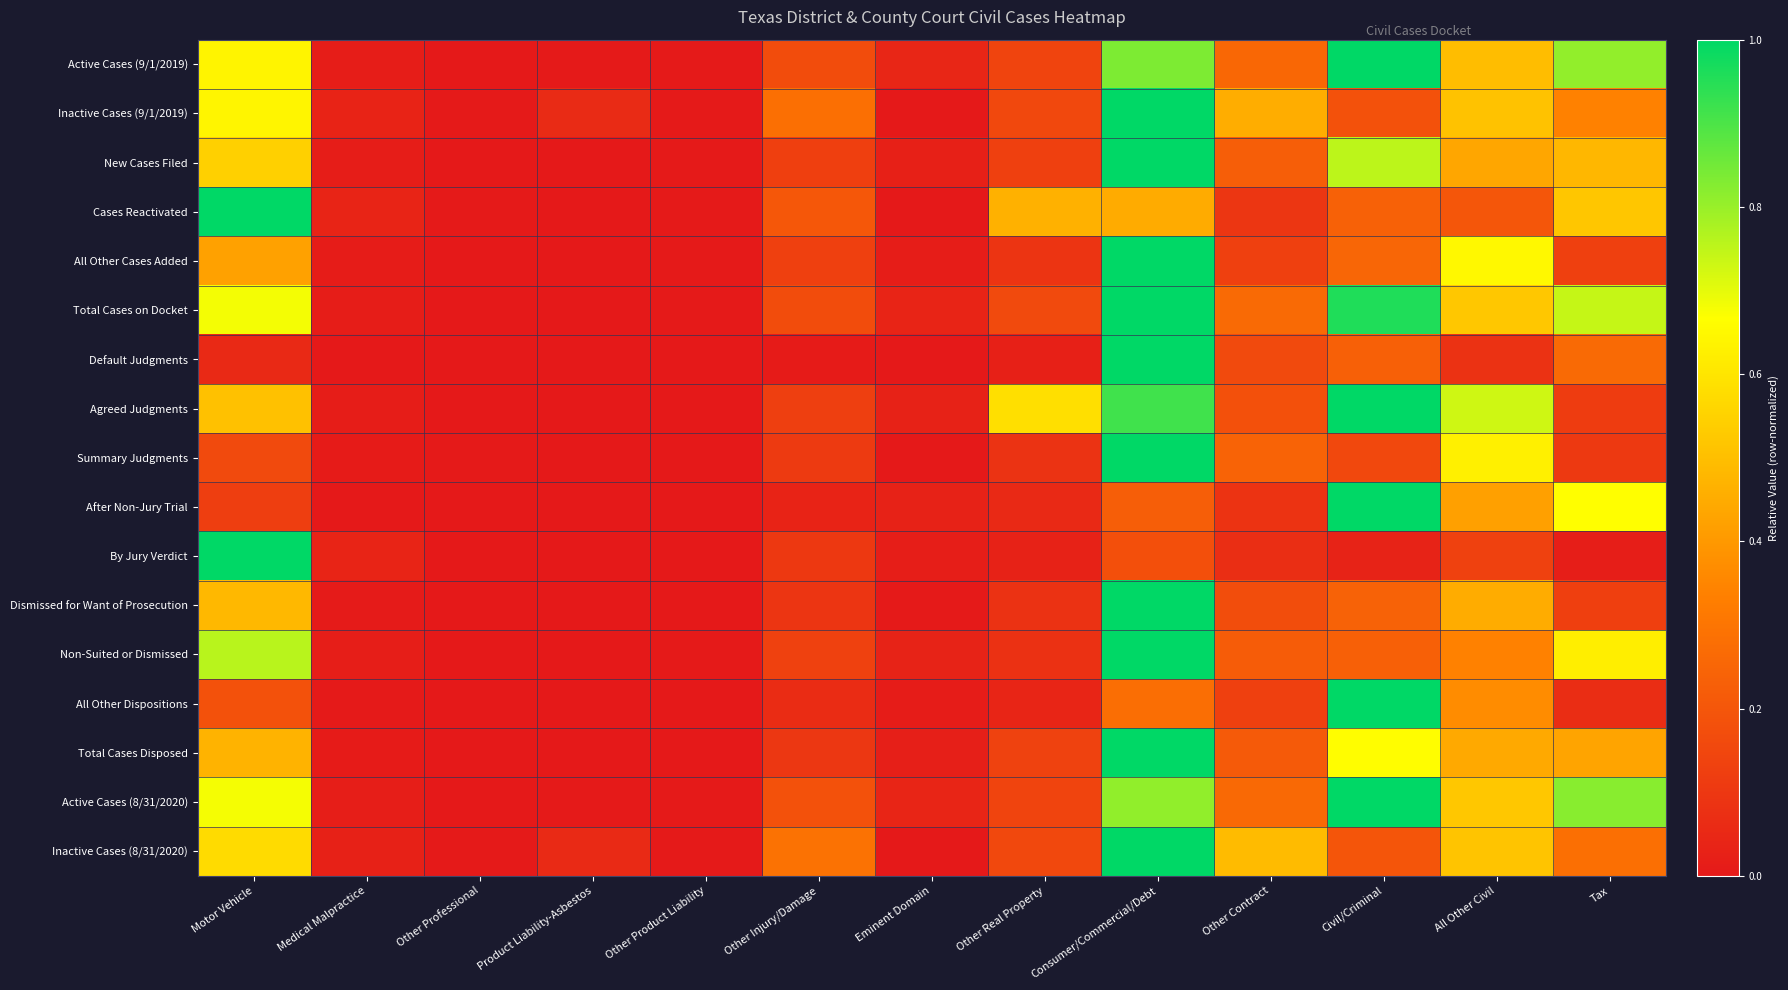

Between Other Product Liability and Consumer/Commercial/Debt, which series saw the biggest shift?

Default Judgments